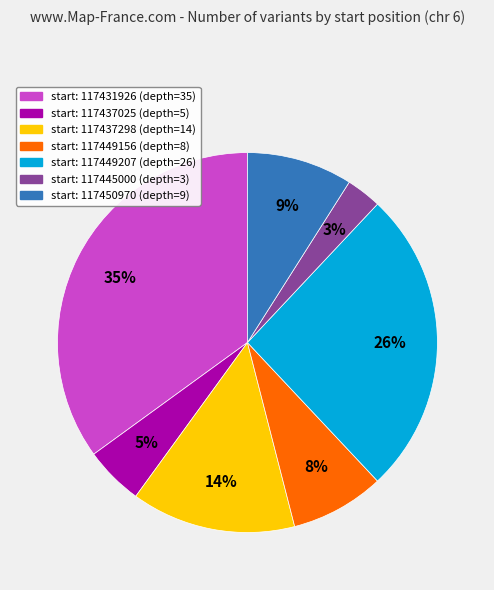

To the nearest percent, what is the difference between the largest and smallest slice percentages?

32%